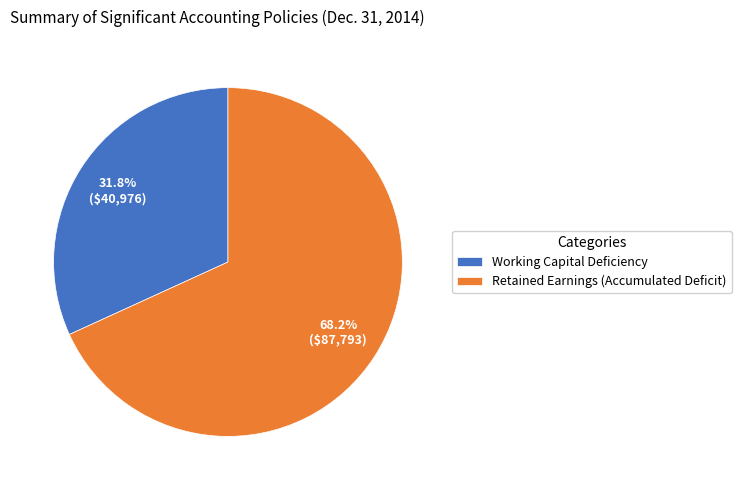

Is it true that Working Capital Deficiency is 41% of the pie?

False